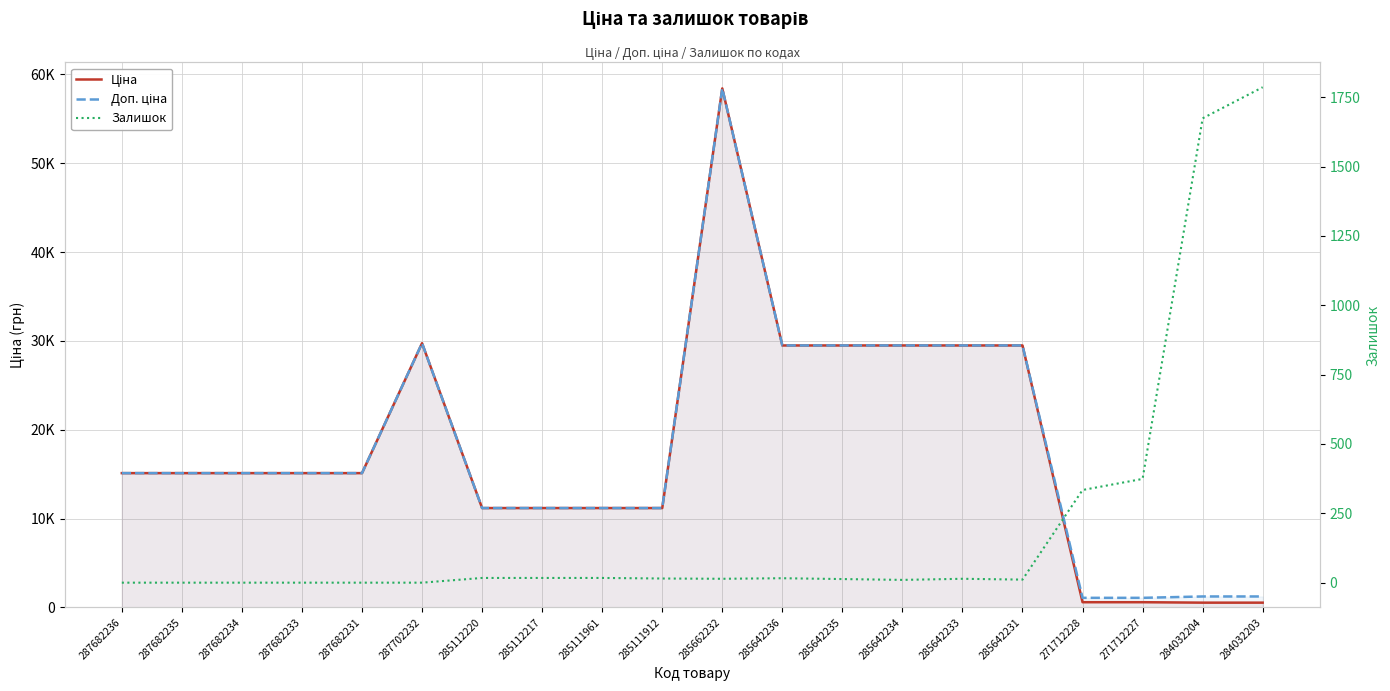

What is the difference between the maximum and second lowest values in the Залишок series?

1786.0